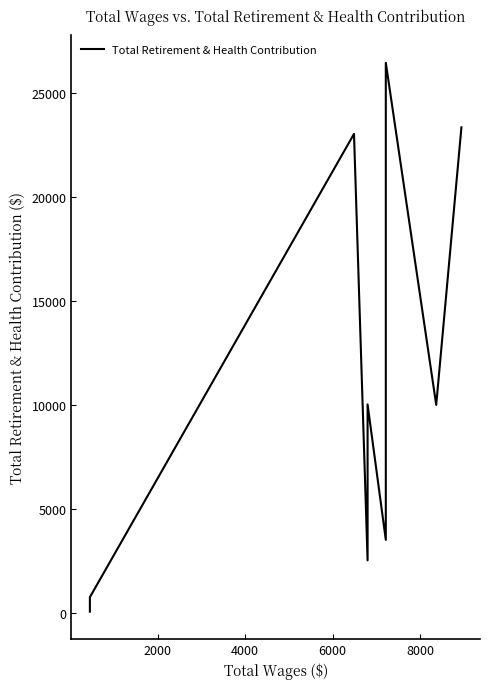

How many lines are shown in the chart?

1